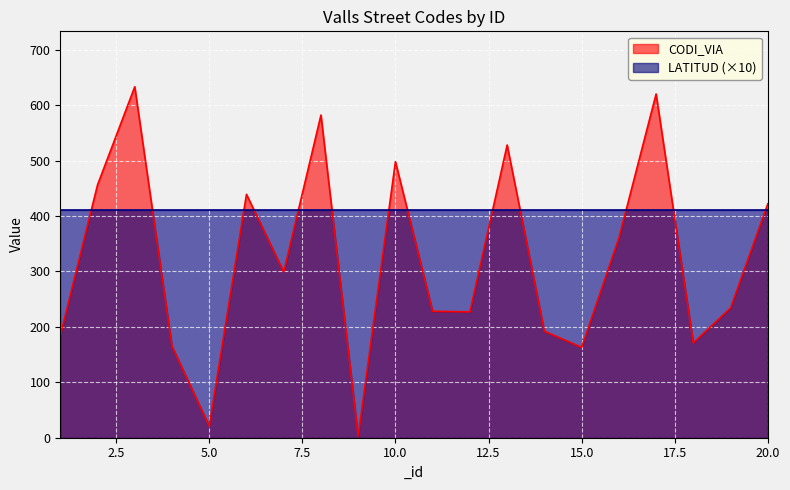

True or false: CODI_VIA has a value of 582 at 8.

True